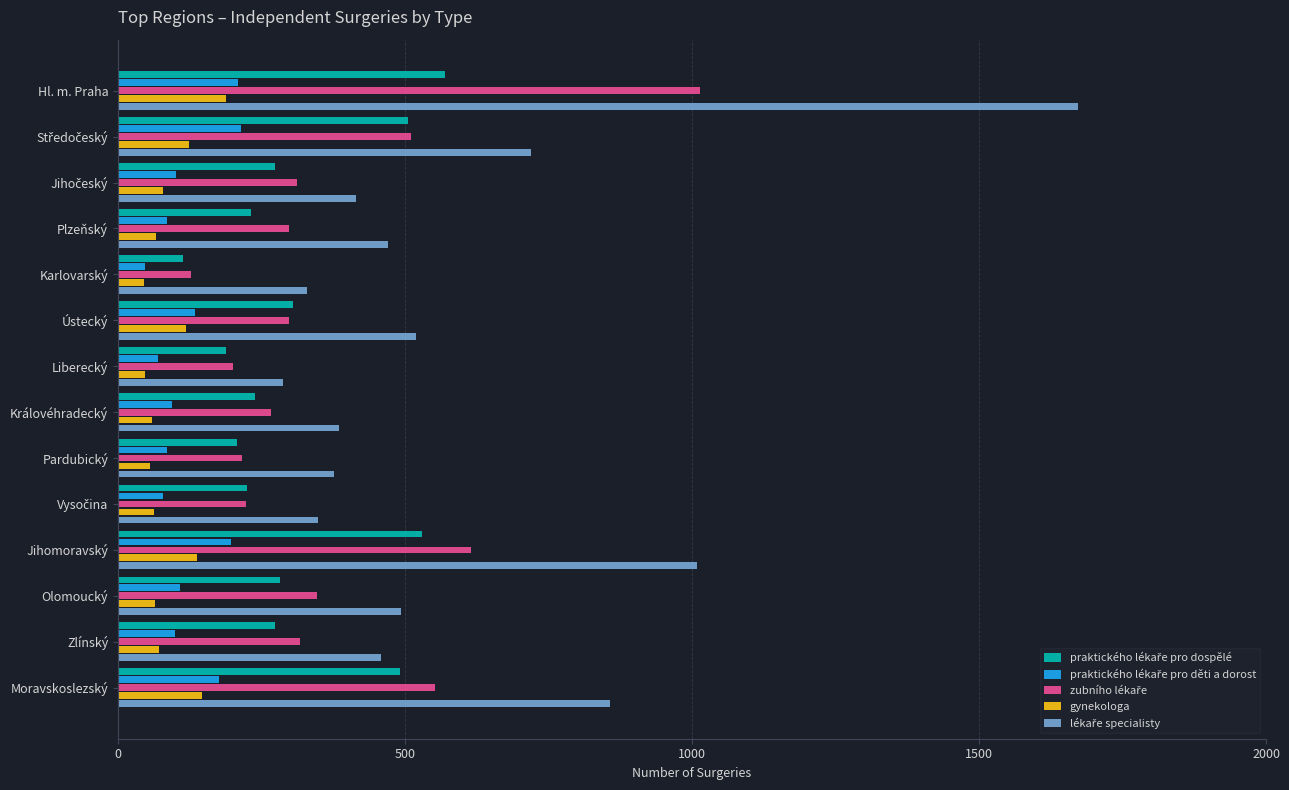

At which category does the chart reach its peak across all series?

Hl. m. Praha